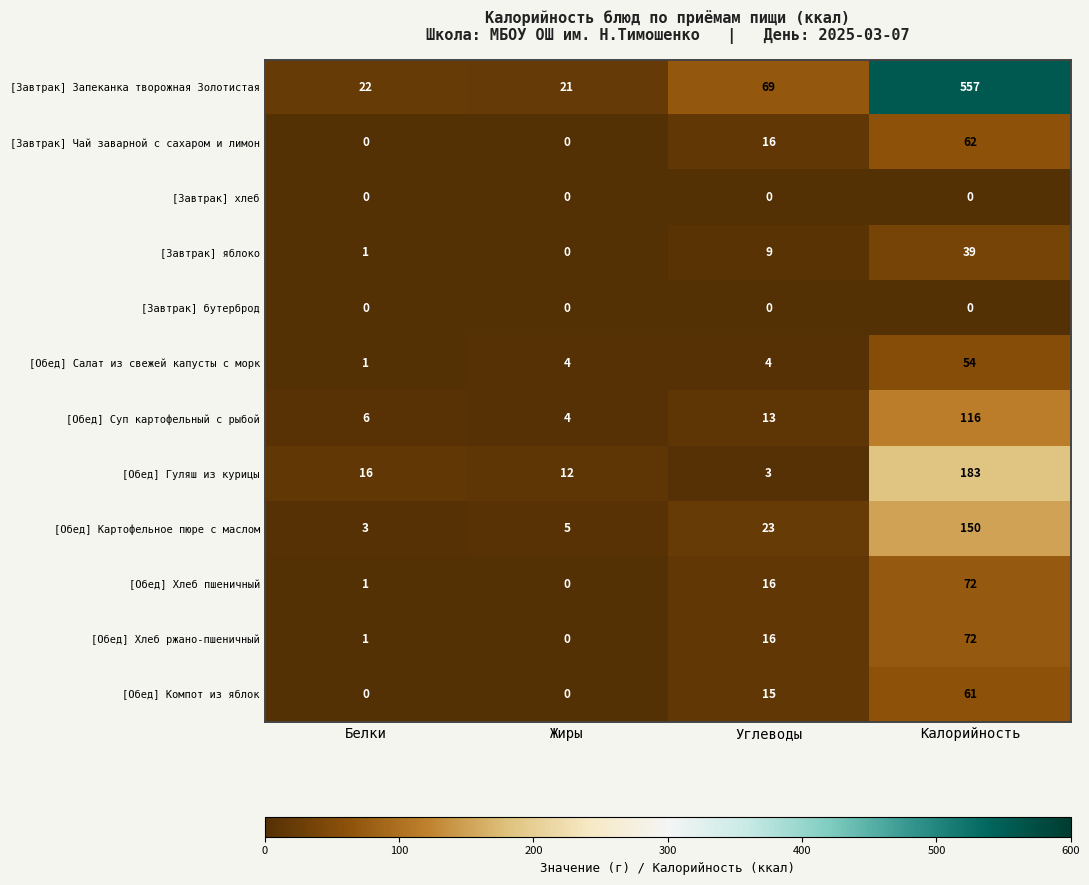

Rank the categories by [Завтрак] Запеканка творожная Золотистая value from highest to lowest.

Калорийность, Углеводы, Белки, Жиры